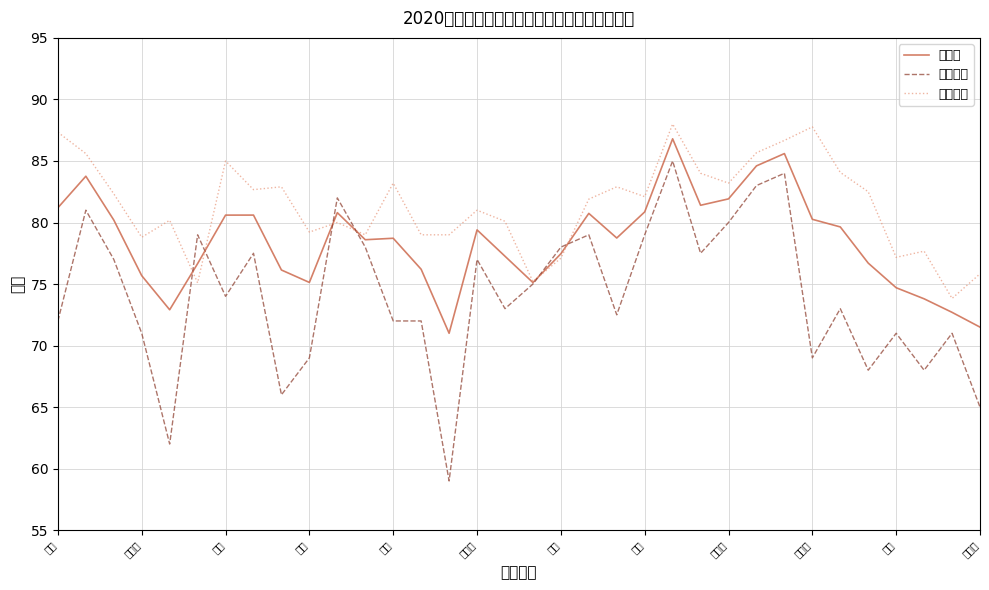

Does the chart display data point markers on the line(s)?

No